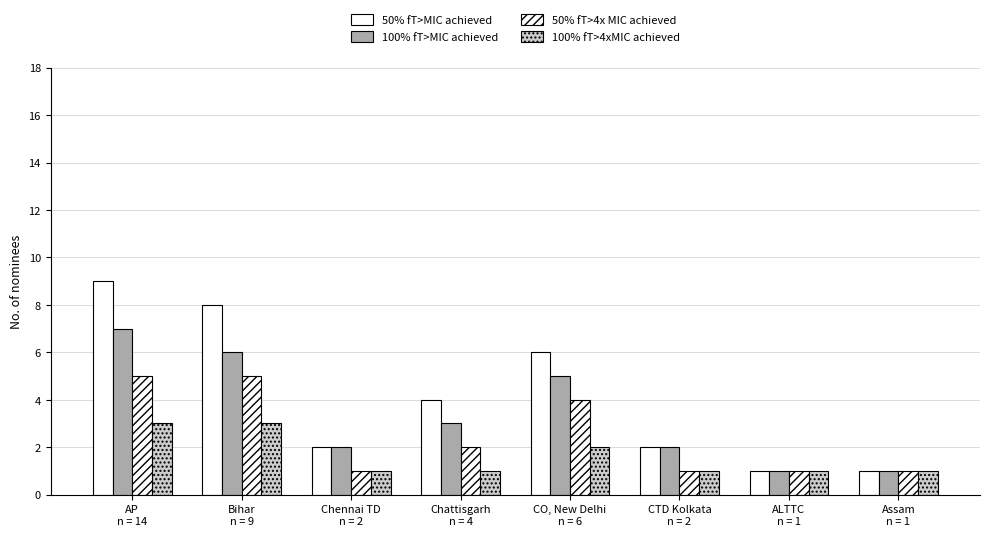

Reading left to right, extract all data points from this chart.

50% fT>MIC achieved: AP
n = 14=9	Bihar
n = 9=8	Chennai TD
n = 2=2	Chattisgarh
n = 4=4	CO, New Delhi
n = 6=6	CTD Kolkata
n = 2=2	ALTTC
n = 1=1	Assam
n = 1=1
100% fT>MIC achieved: AP
n = 14=7	Bihar
n = 9=6	Chennai TD
n = 2=2	Chattisgarh
n = 4=3	CO, New Delhi
n = 6=5	CTD Kolkata
n = 2=2	ALTTC
n = 1=1	Assam
n = 1=1
50% fT>4x MIC achieved: AP
n = 14=5	Bihar
n = 9=5	Chennai TD
n = 2=1	Chattisgarh
n = 4=2	CO, New Delhi
n = 6=4	CTD Kolkata
n = 2=1	ALTTC
n = 1=1	Assam
n = 1=1
100% fT>4xMIC achieved: AP
n = 14=3	Bihar
n = 9=3	Chennai TD
n = 2=1	Chattisgarh
n = 4=1	CO, New Delhi
n = 6=2	CTD Kolkata
n = 2=1	ALTTC
n = 1=1	Assam
n = 1=1